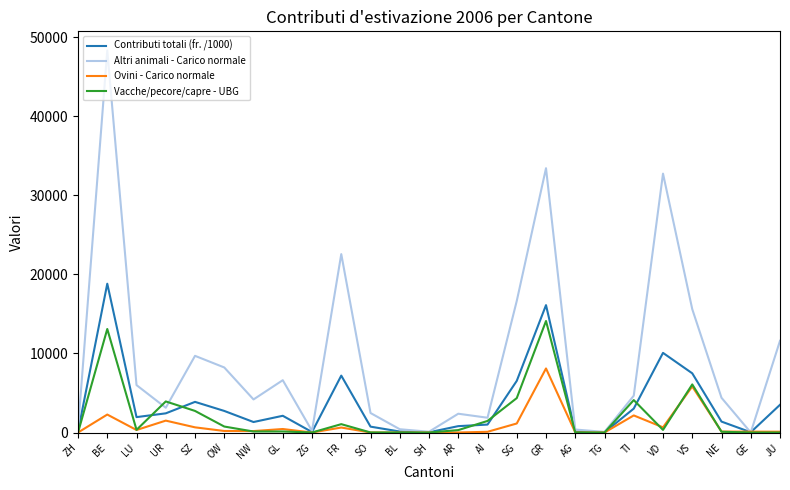

How many categories are shown in the chart?

25